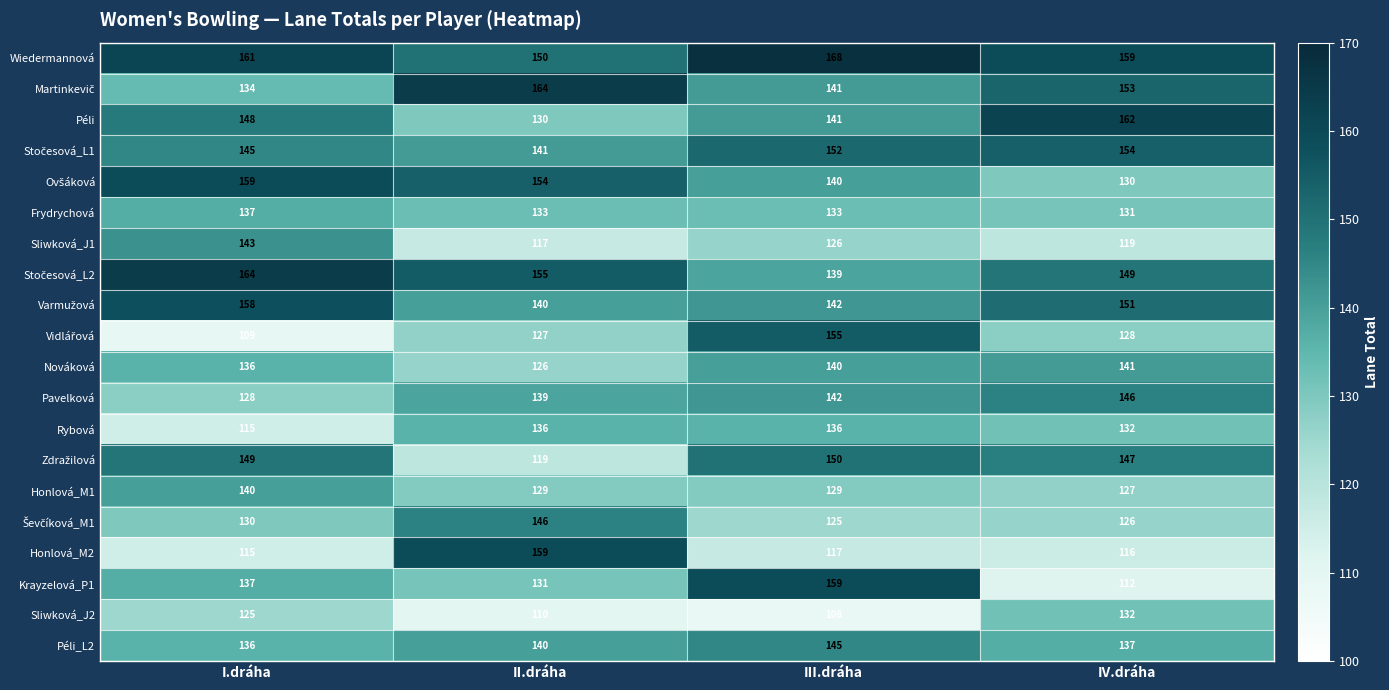

At which label is Nováková closest to 133?

I.dráha